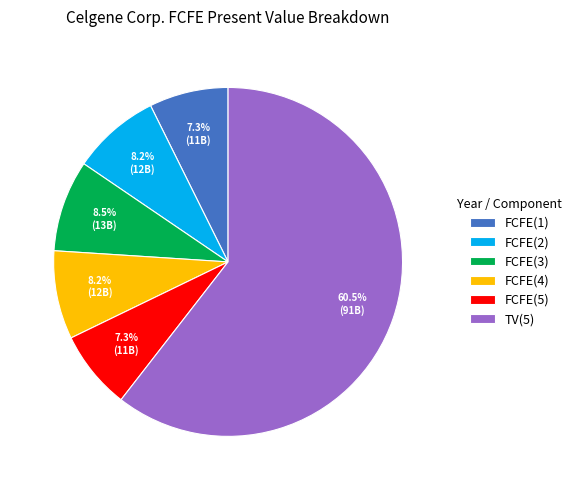

Approximately how many times larger is the value at FCFE(5) compared to FCFE(3)?

0.9